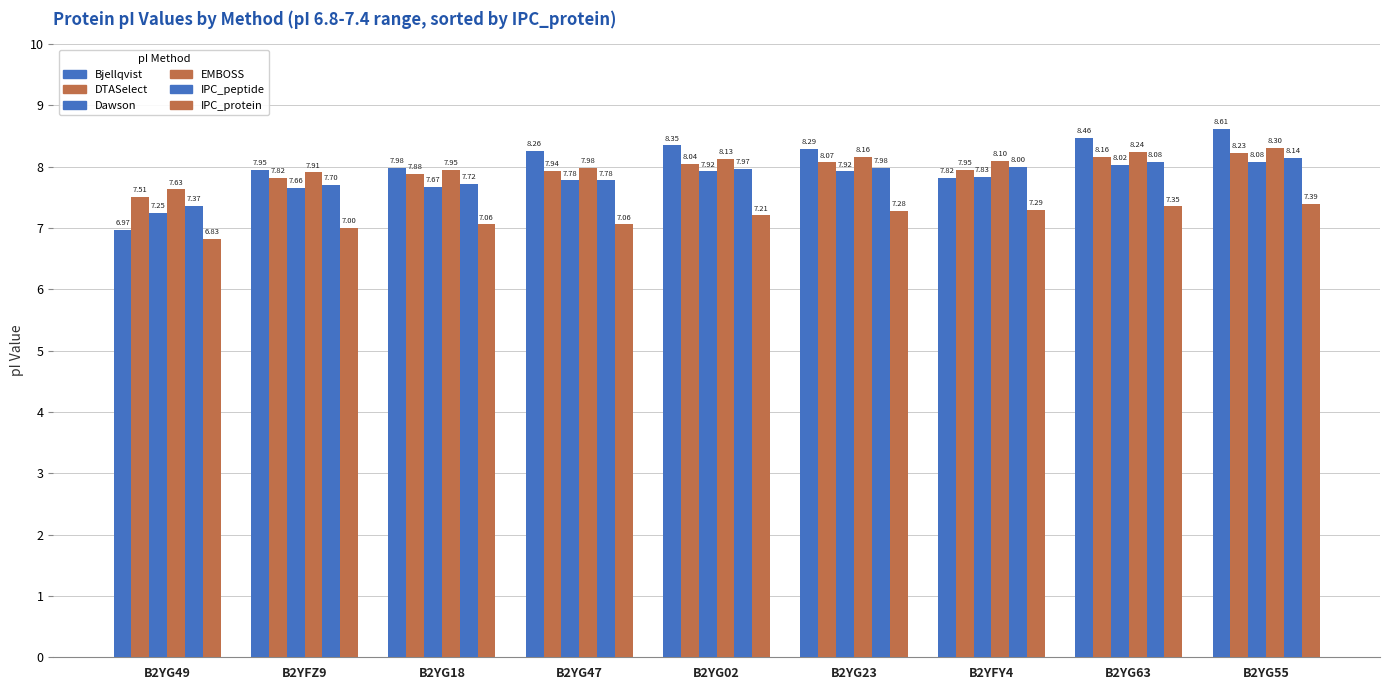

How many bars are there in total?

54